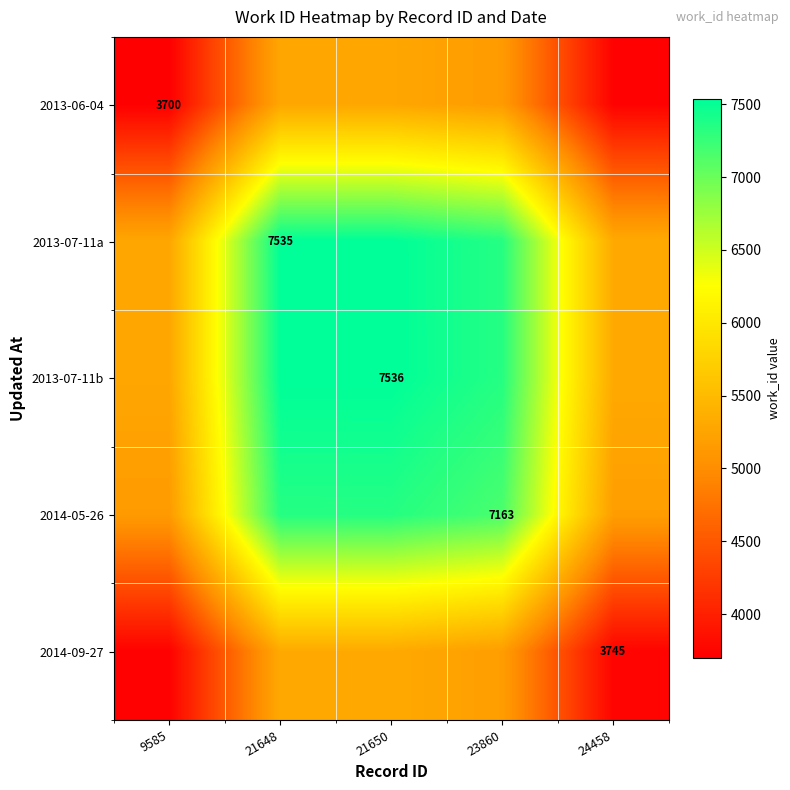

What is the sum of all 2013-07-11b values?

33011.6